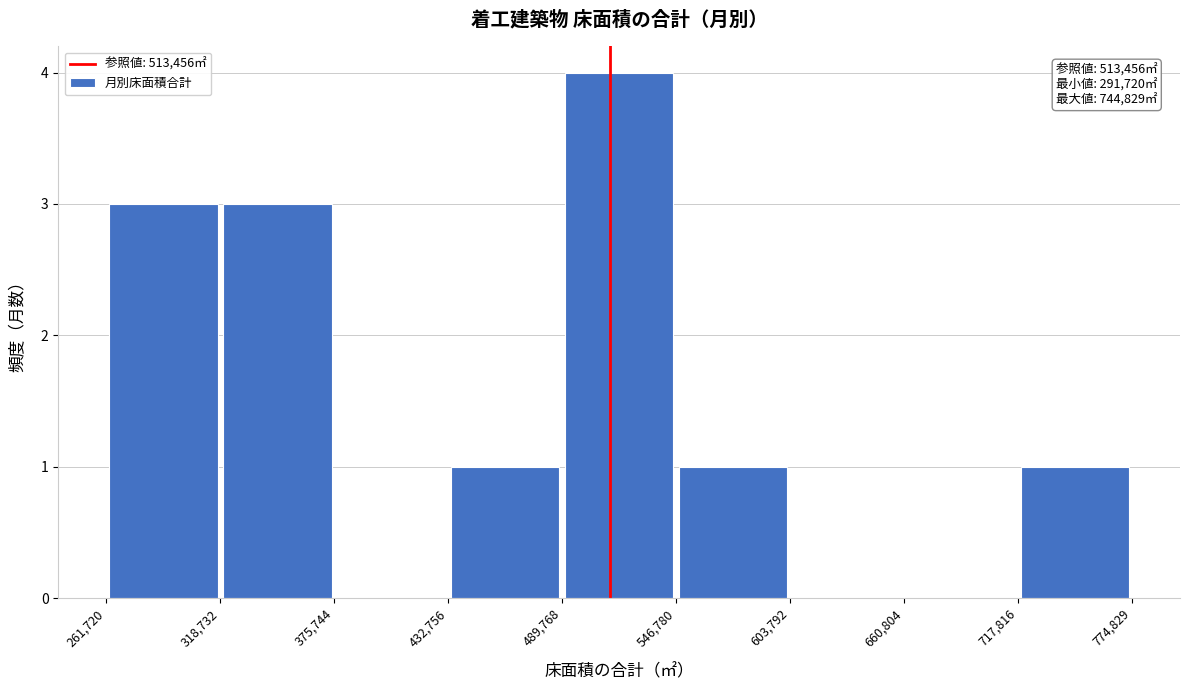

Over which range of the x-axis is the bar tallest?

489,768 to 546,780